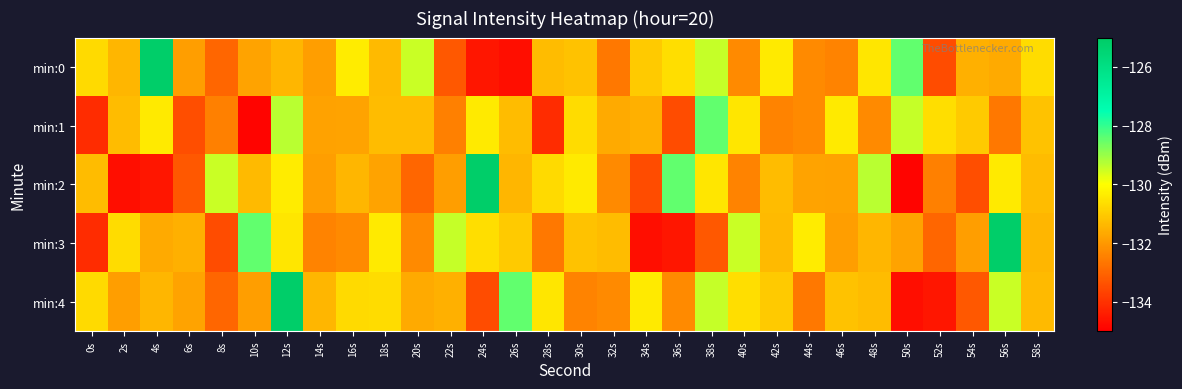

At which category does the chart reach its minimum across all series?

10s